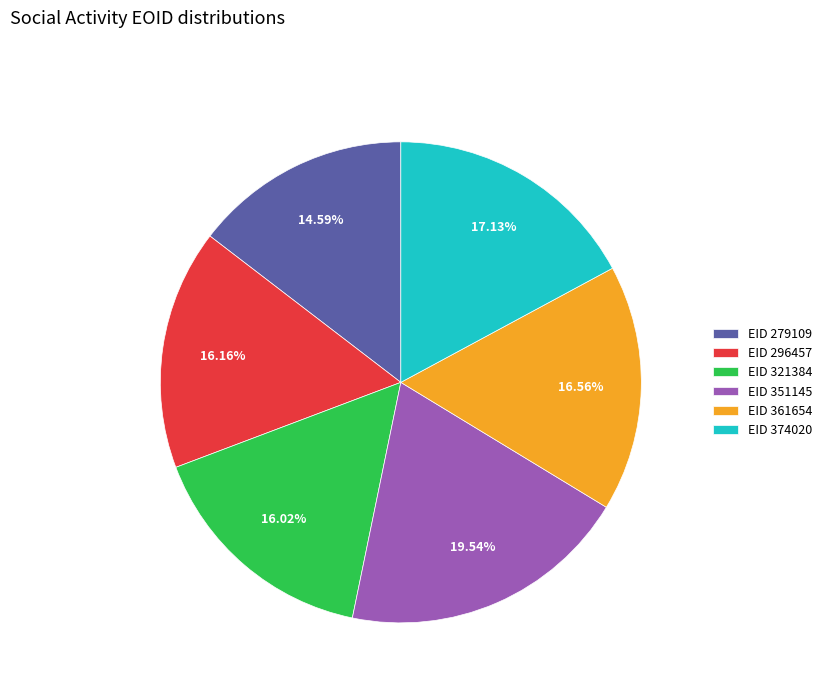

Do EID 351145 and EID 279109 together represent more than half of the pie?

No